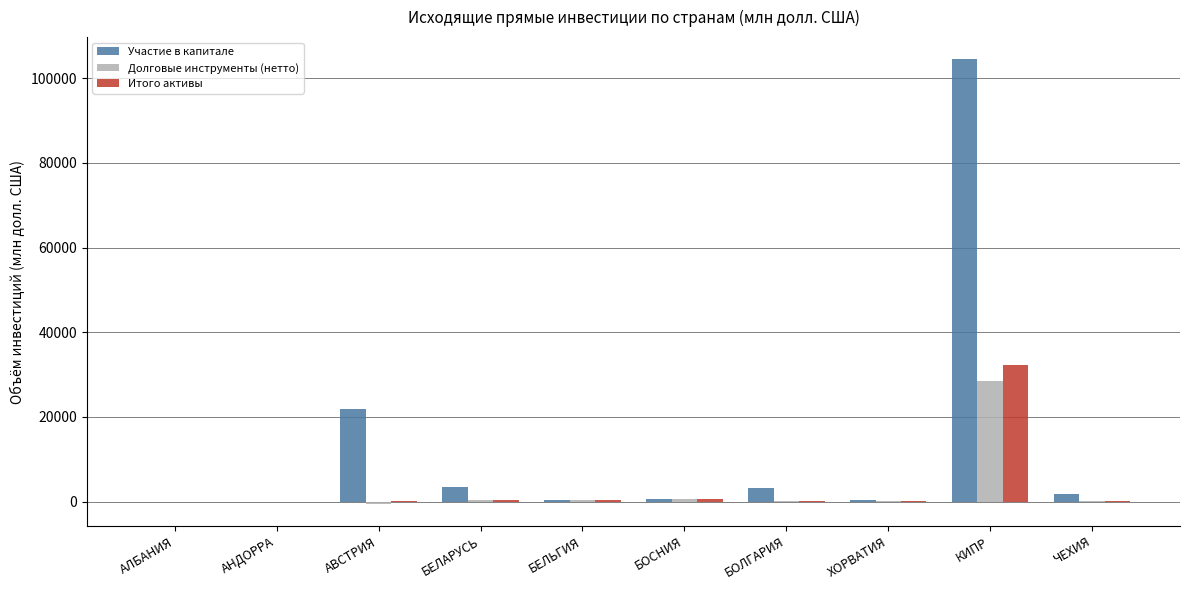

The Итого активы series shows 94.7 at БОЛГАРИЯ. True or false?

True